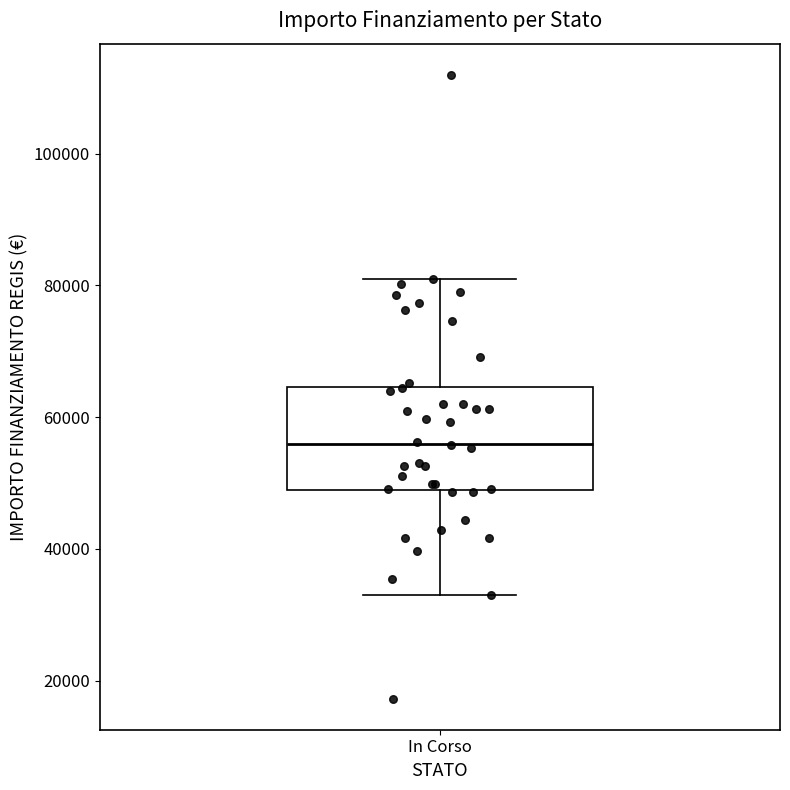

Read this box plot against the y-axis: the position of the median line, the range covered by the box, and the ends of both whiskers. The values are not printed on the chart, so give them approximately, as read against the axis.

median 56000, box 50000 to 64000, whiskers 32000 to 80000